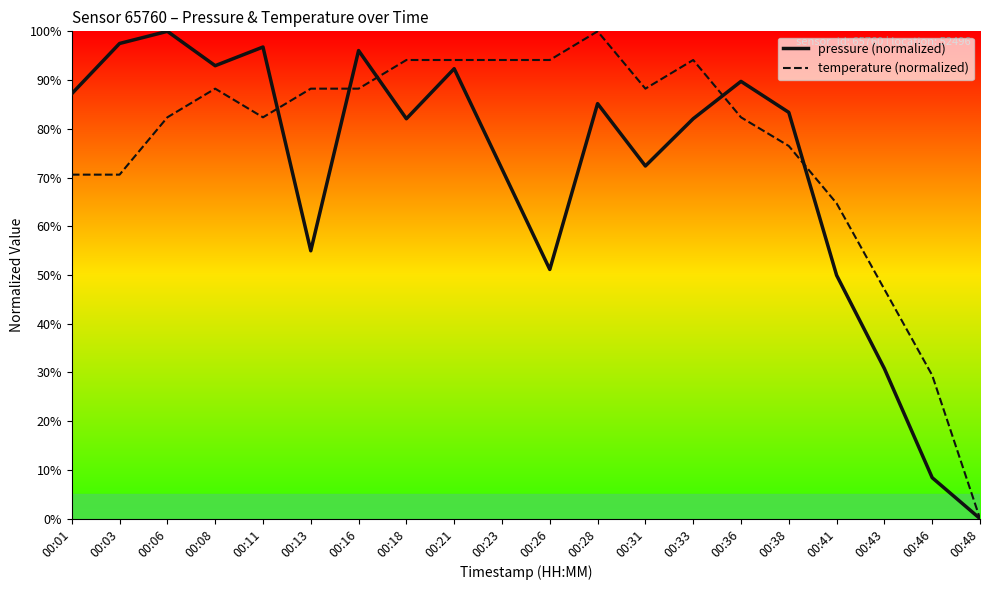

At which category does temperature reach its first local valley?

00:11